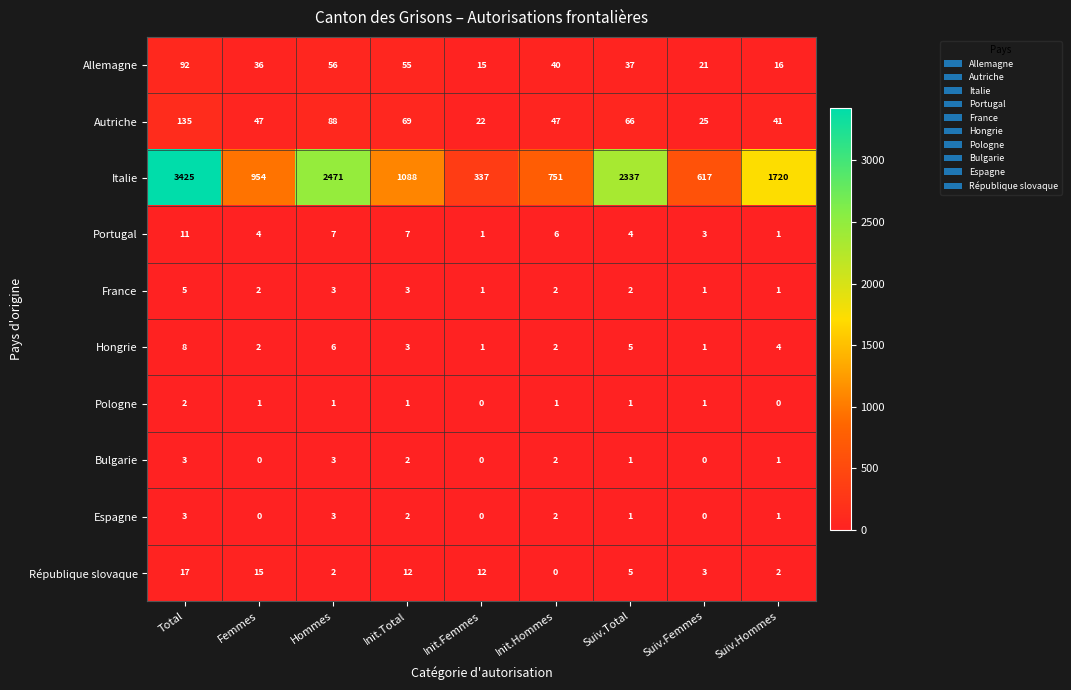

Which series has the largest total across all categories?

Italie